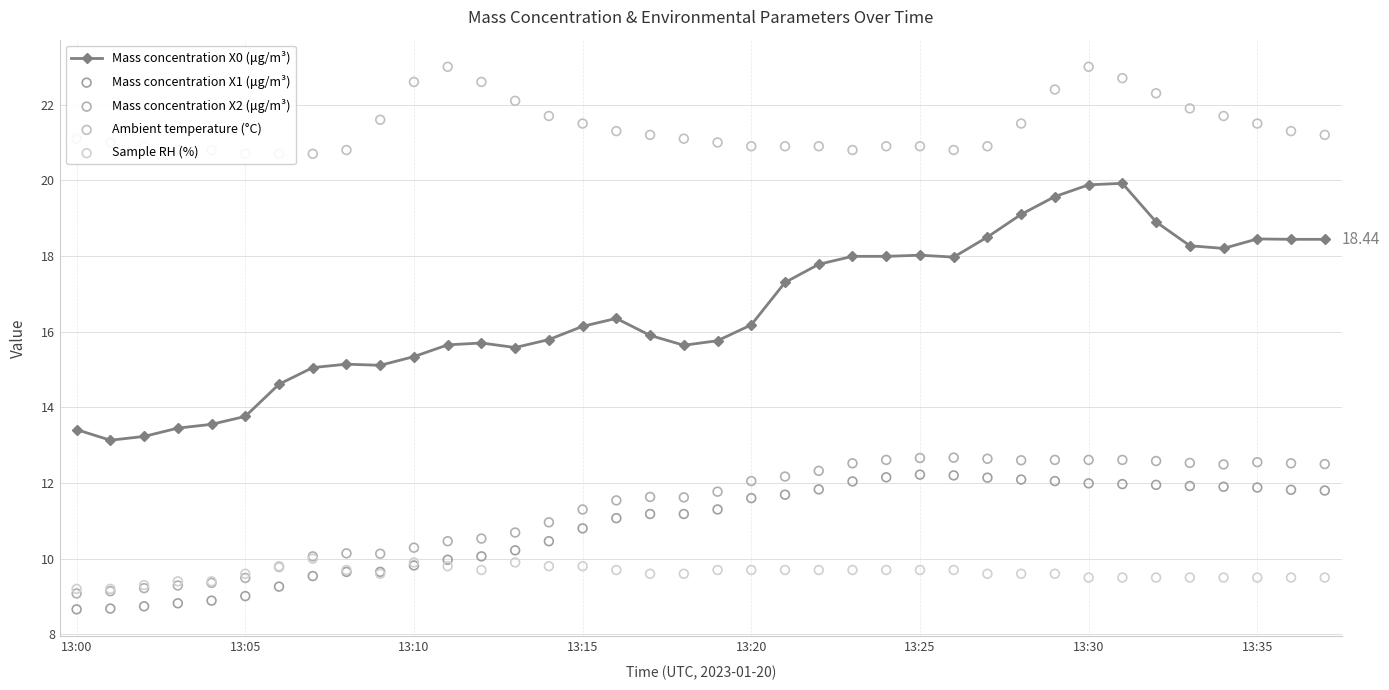

Which series reaches the maximum Y coordinate?

Ambient temperature (°C)